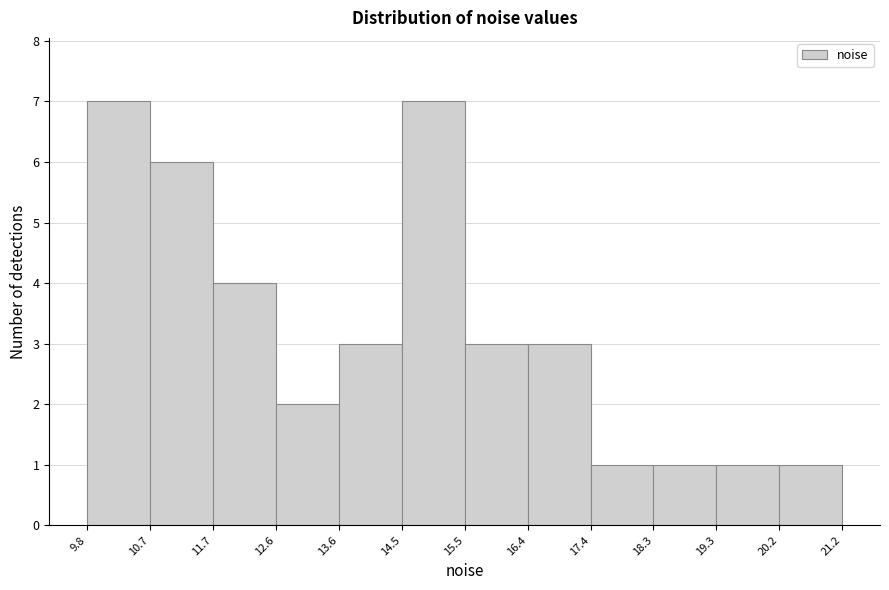

How tall is the bar that spans 14.5 to 15.5 on the x-axis? The values are not printed on the chart, so give them approximately, as read against the axis.

7